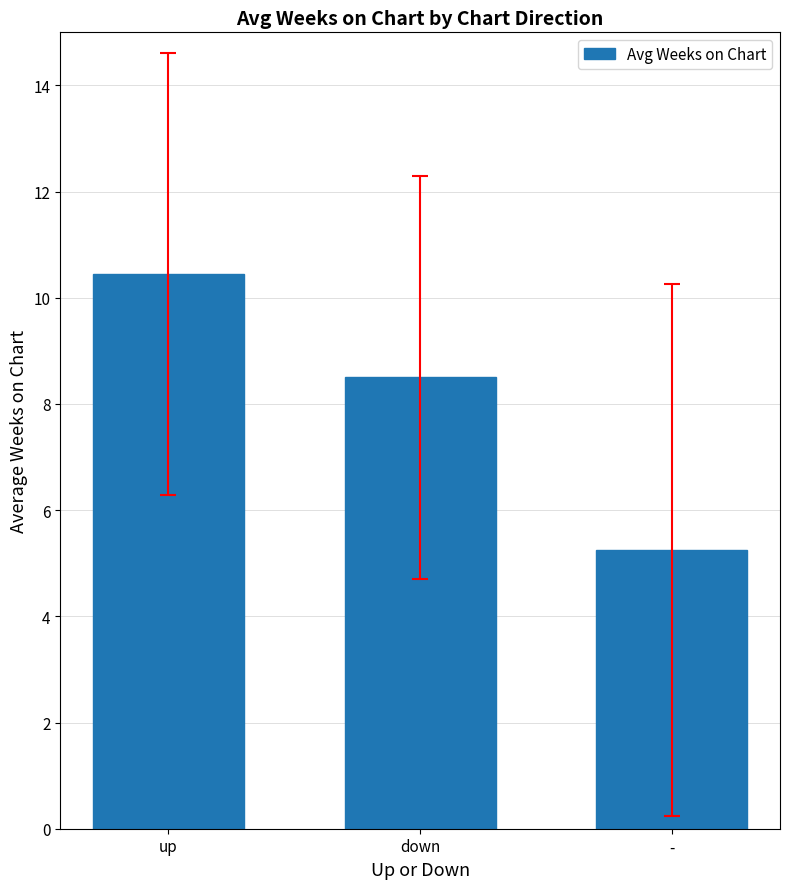

What is the sum of all values?

24.2